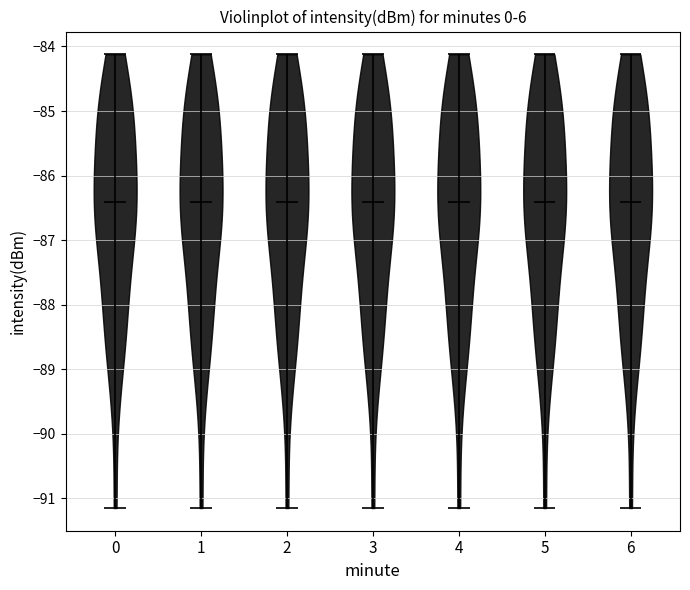

Where does the median line of the violin at x = 2 sit on the y-axis? The values are not printed on the chart, so give them approximately, as read against the axis.

-86.4